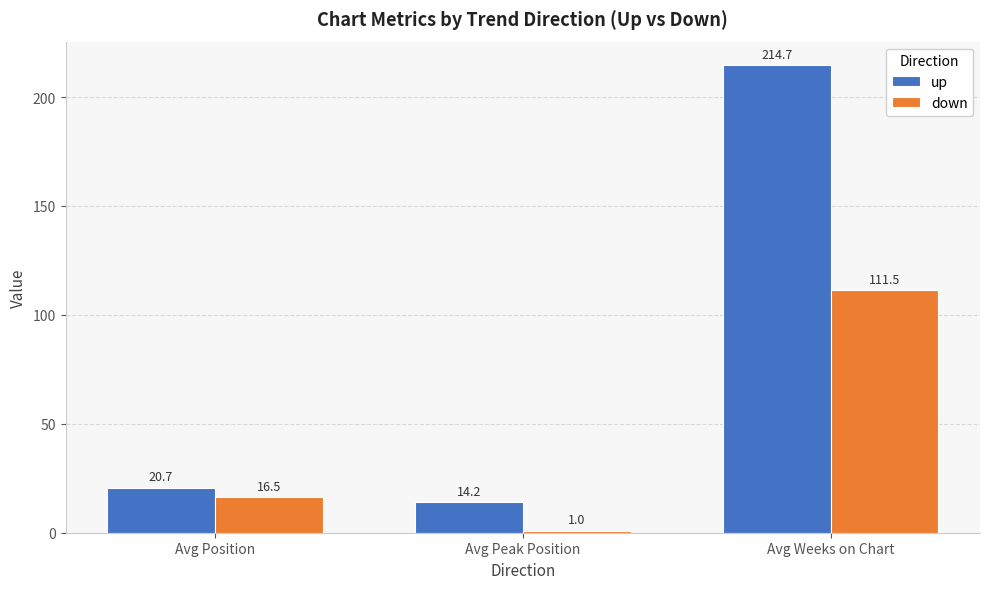

Does the chart contain stacked bars?

No